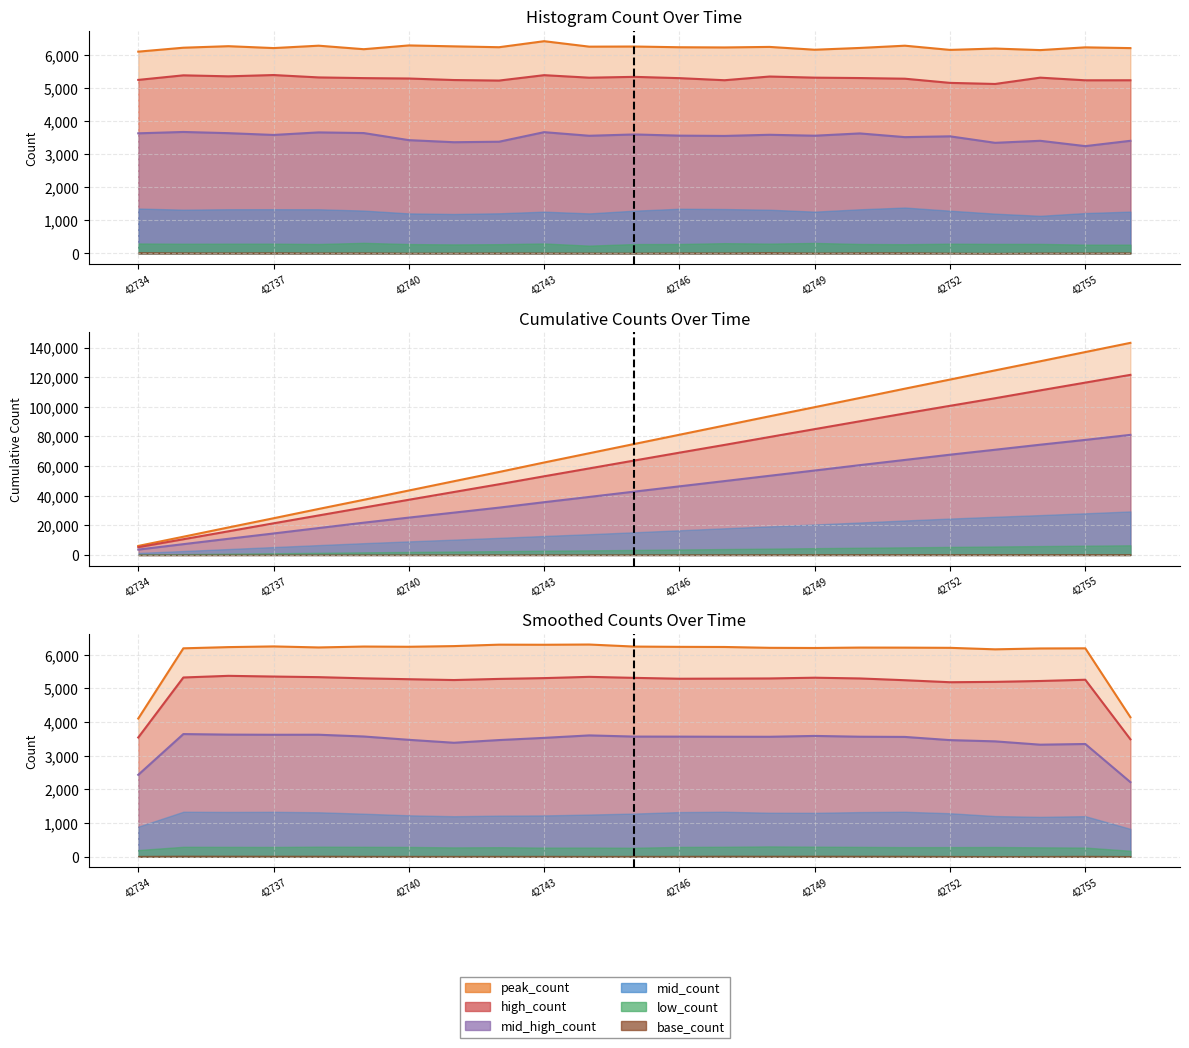

At which label does high_count reach its peak?

42737